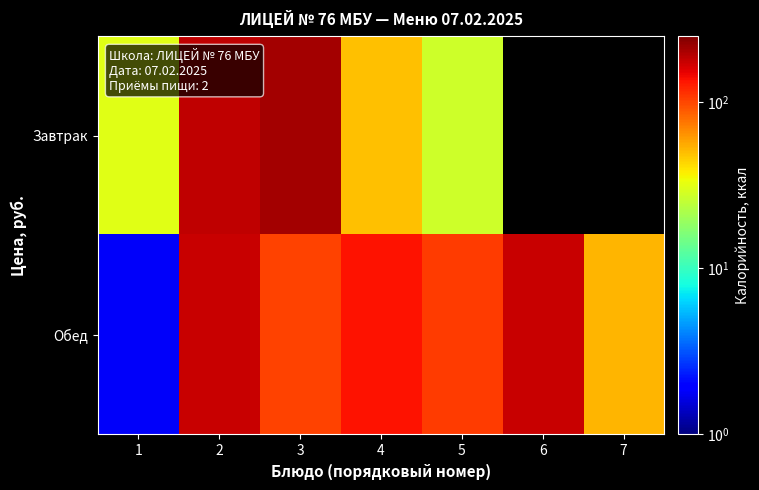

What is the total value across all series at 5?

132.7